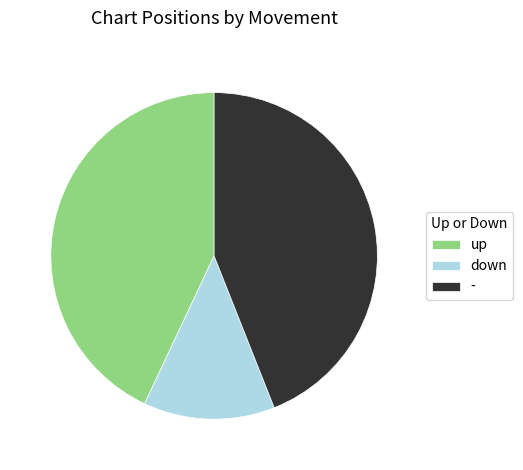

What is the largest slice in the pie chart?

-